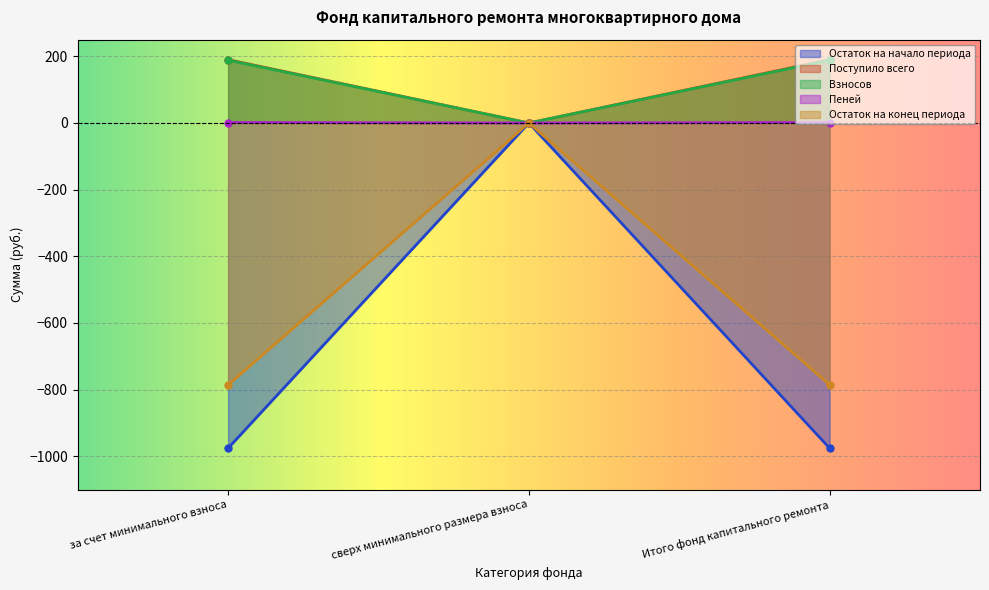

At which label is Поступило всего closest to 94?

сверх минимального размера взноса